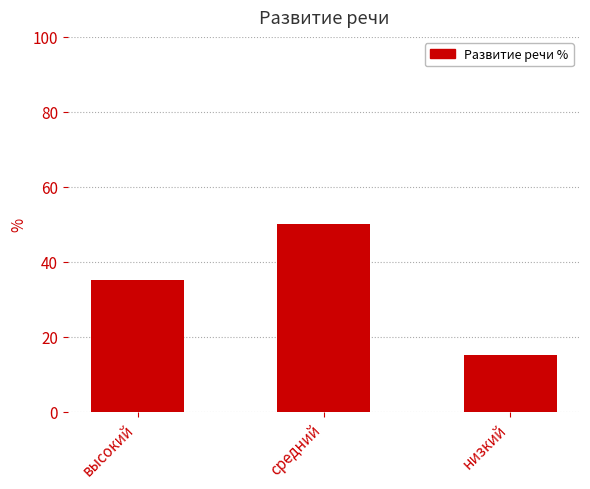

Read the value at средний.

50